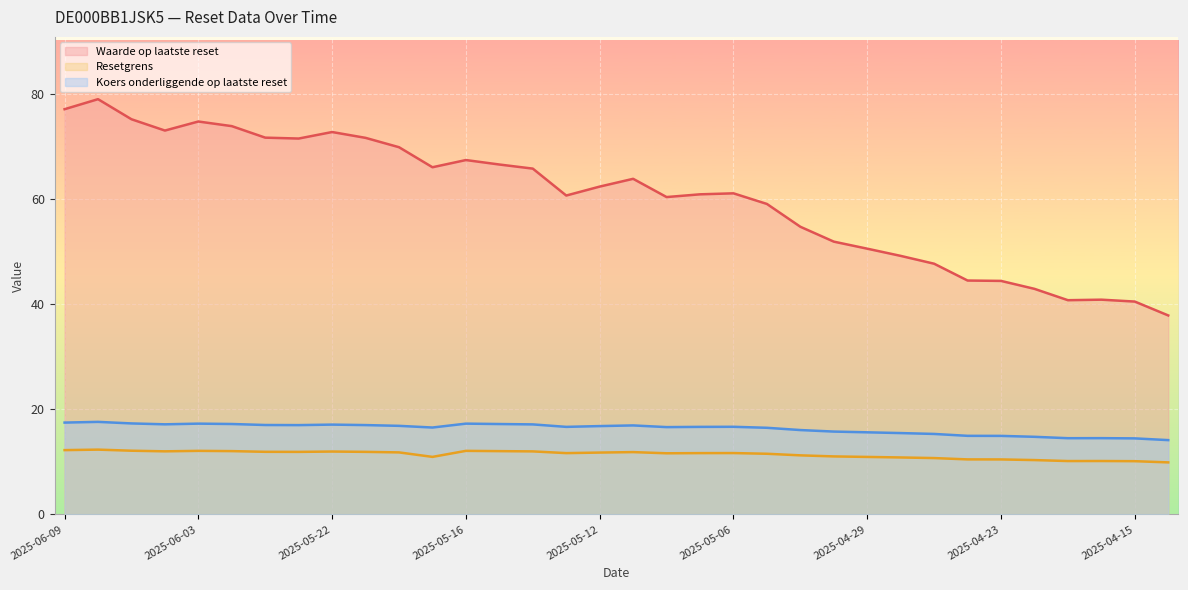

Is the value of Koers onderliggende op laatste reset at 2025-05-22 greater than the value of Resetgrens at 2025-06-09?

Yes